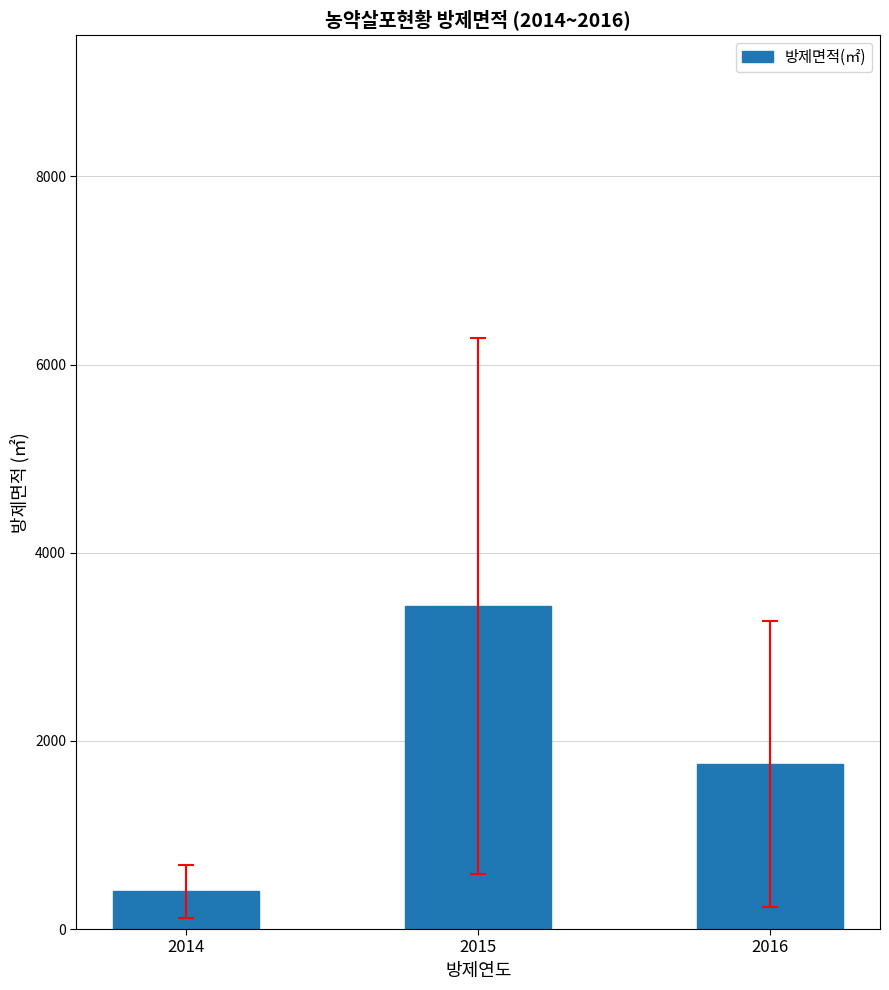

What is the difference between the values at 2015 and 2014?

3034.8